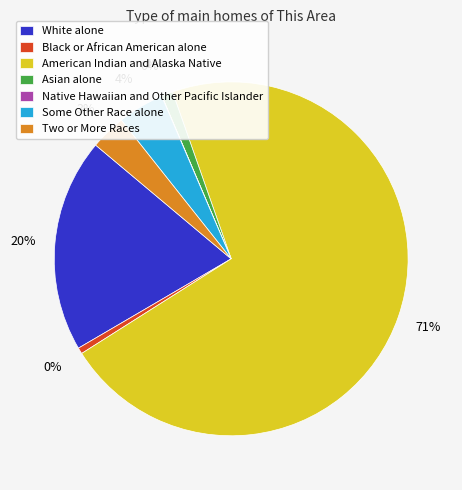

Is there a majority slice in this chart?

Yes